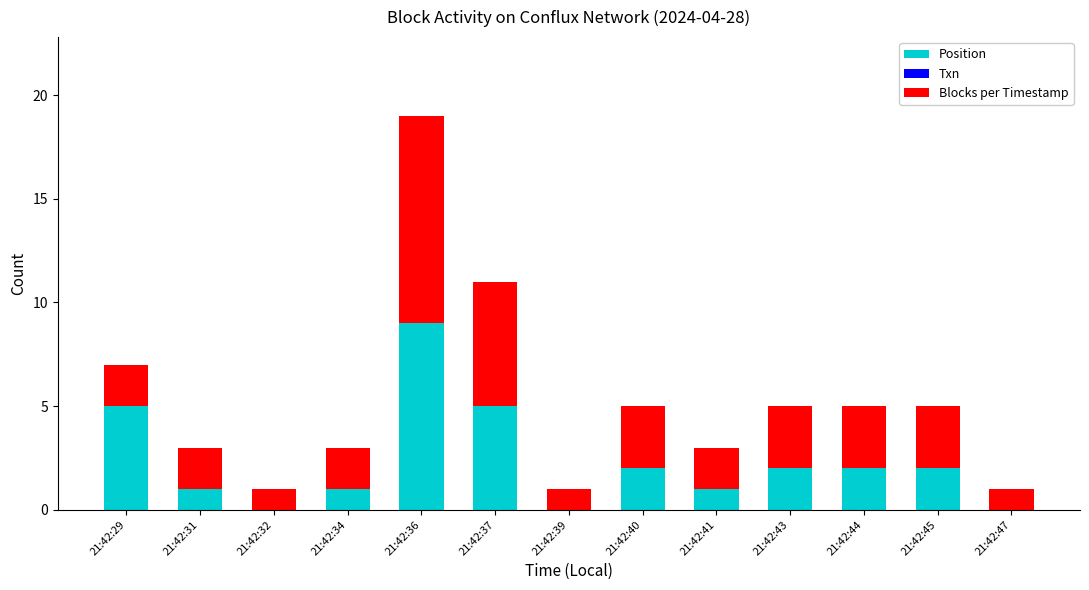

Reading left to right, transcribe the values for Position.

21:42:29=5	21:42:31=1	21:42:32=0	21:42:34=1	21:42:36=9	21:42:37=5	21:42:39=0	21:42:40=2	21:42:41=1	21:42:43=2	21:42:44=2	21:42:45=2	21:42:47=0